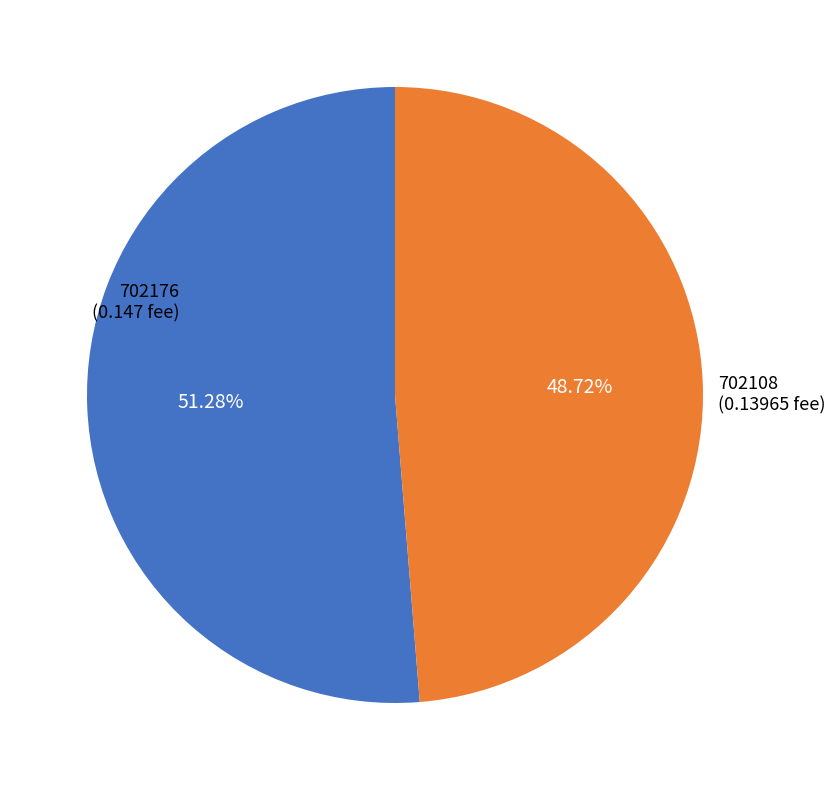

To the nearest percent, what is the difference between the largest and smallest slice percentages?

3%